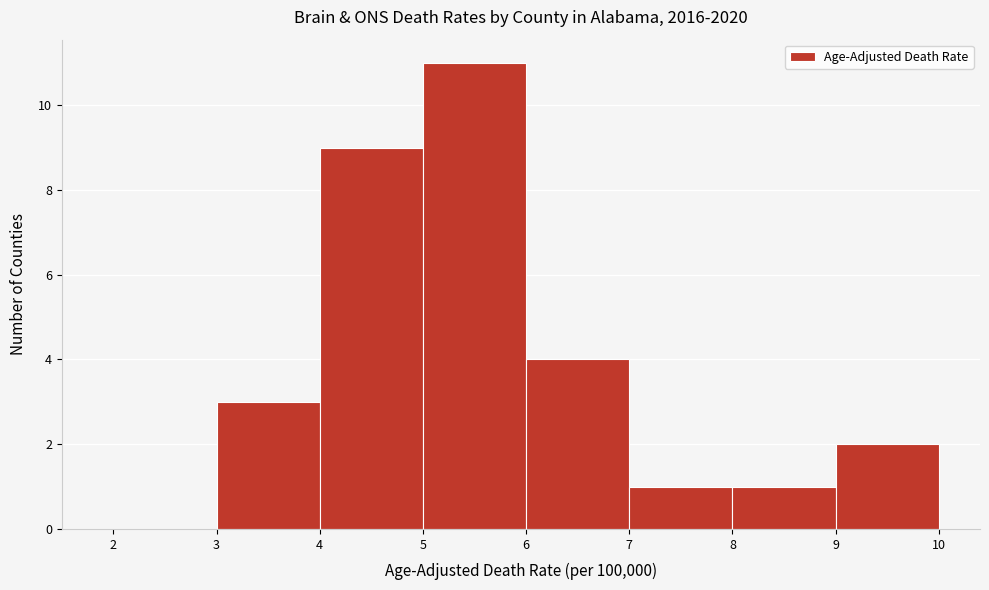

Reading left to right, transcribe this chart: for each bar, give the range it covers on the x-axis and its height. The values are not printed on the chart, so give them approximately, as read against the axis.

2 to 3: 0
3 to 4: 3
4 to 5: 9
5 to 6: 11
6 to 7: 4
7 to 8: 1
8 to 9: 1
9 to 10: 2